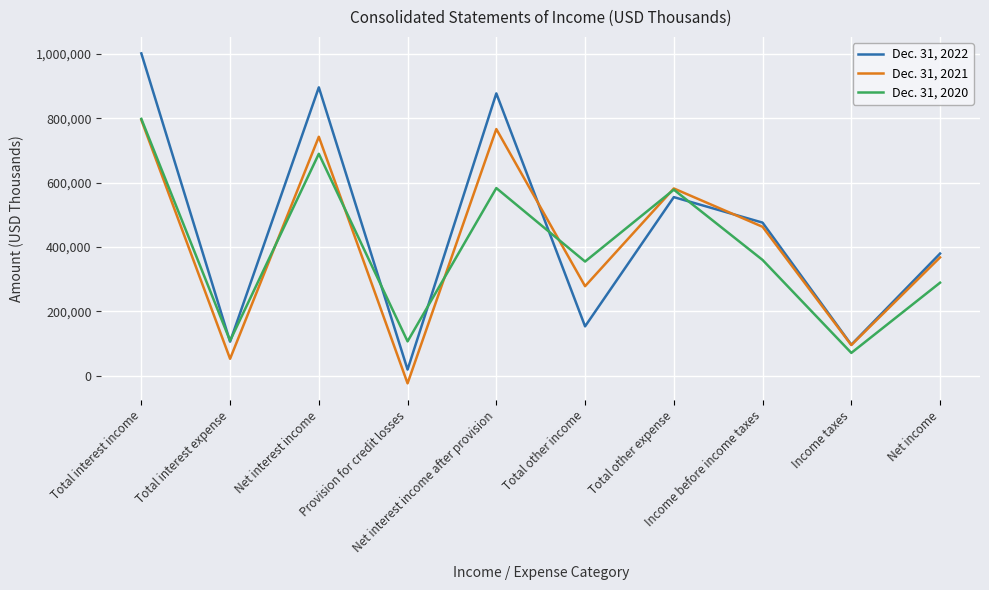

Rank the series by their average value, from lowest to highest.

Dec. 31, 2020, Dec. 31, 2021, Dec. 31, 2022